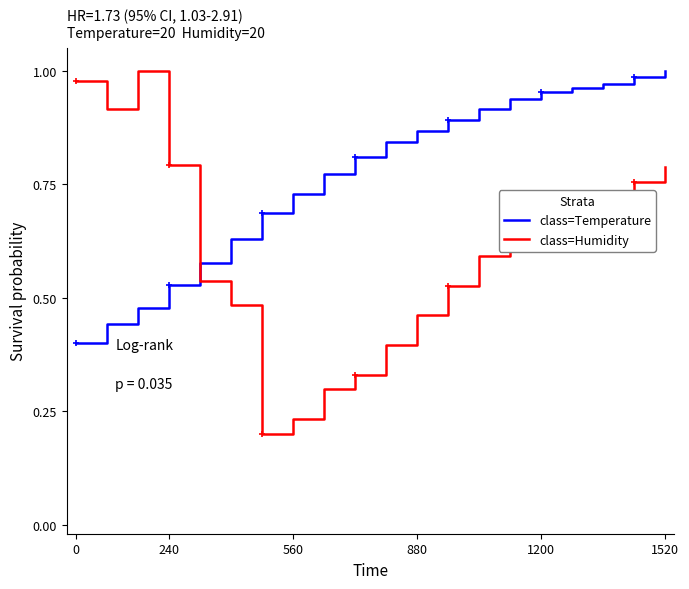

How many times do class=Temperature and class=Humidity cross each other?

1